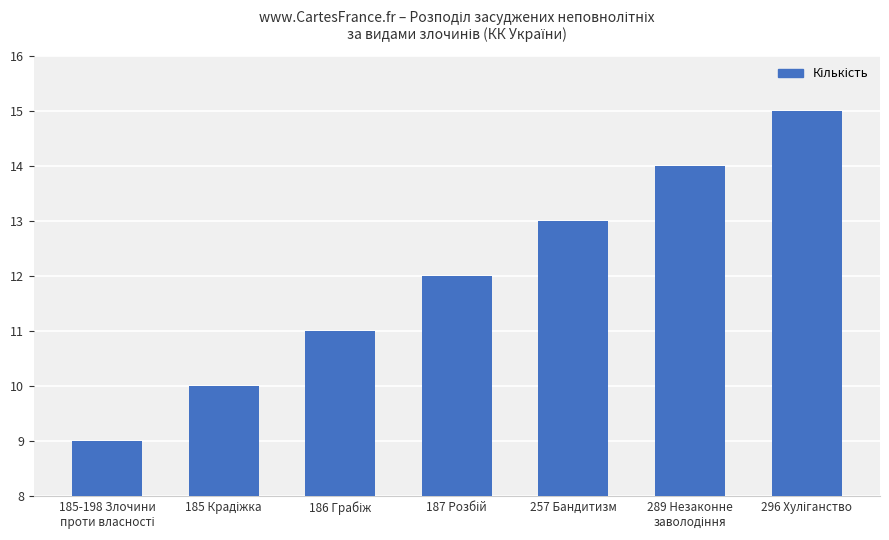

What is the label of the 3rd bar from the right?

257 Бандитизм